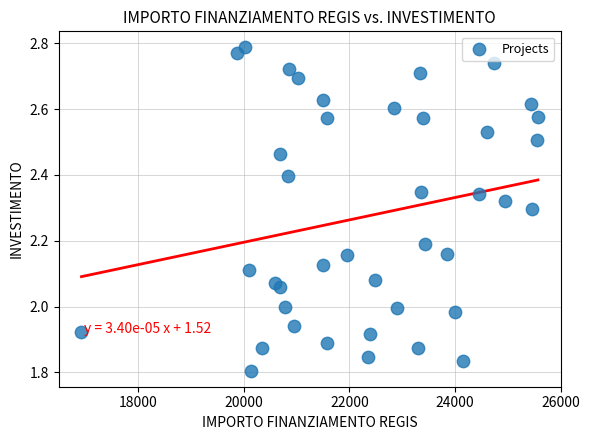

What is the range of Y values (max minus min)?

1.0